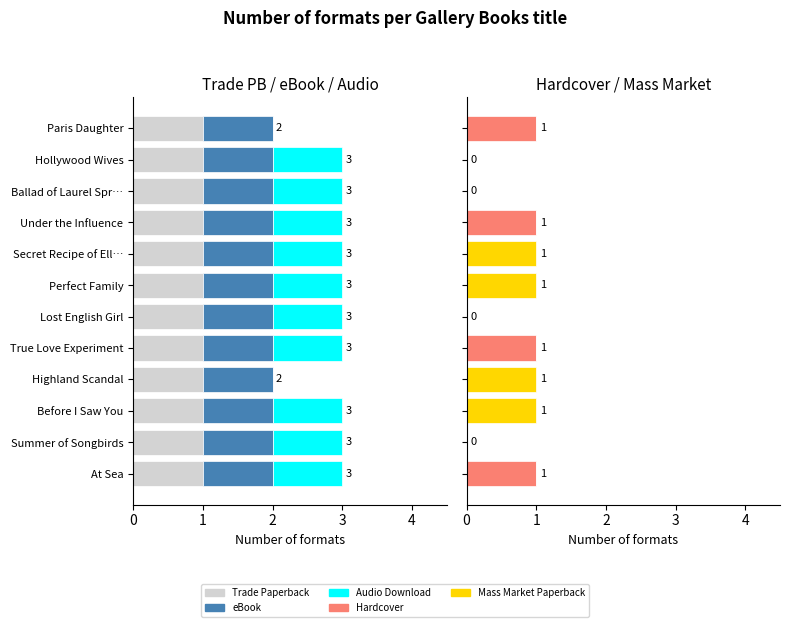

The eBook series shows 0.4 at 6. True or false?

False